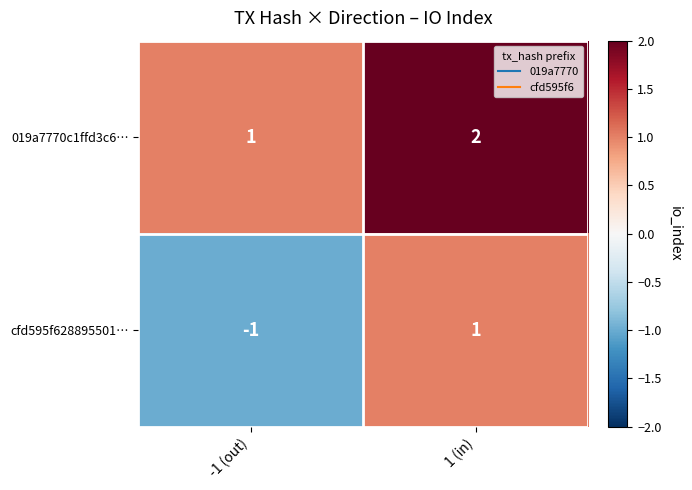

Where is cfd595f628895501… nearest to the value 0?

-1 (out)